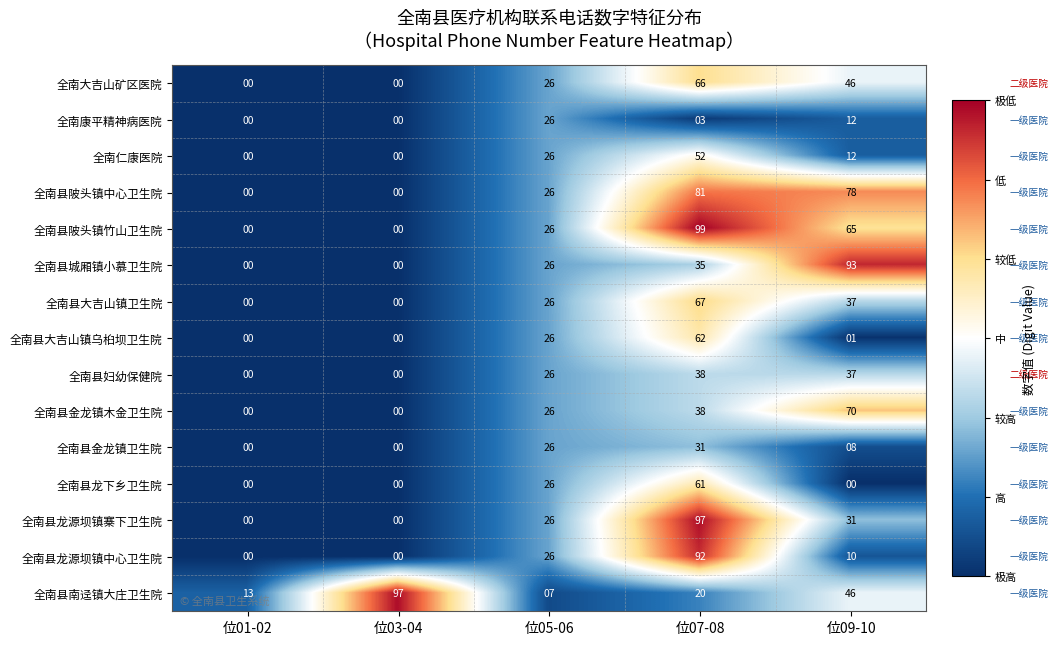

How many data points does each series have?

5